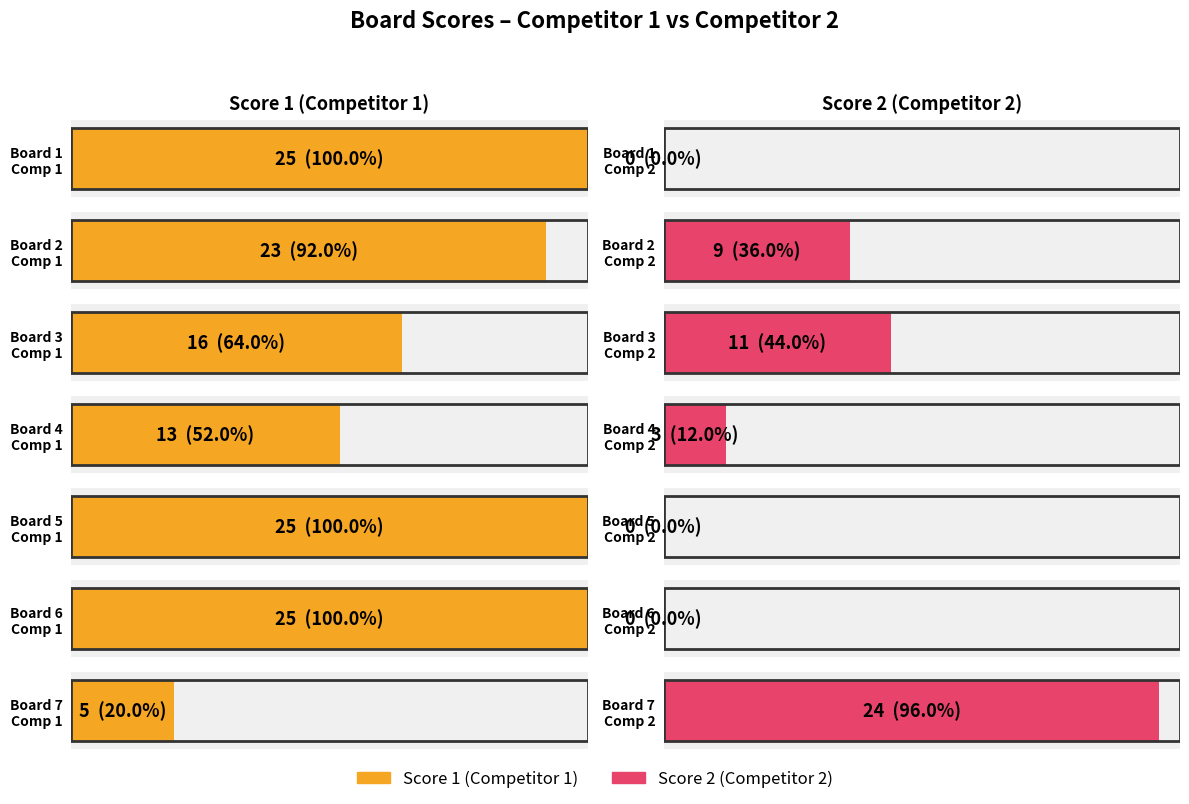

How many groups of bars are there?

7